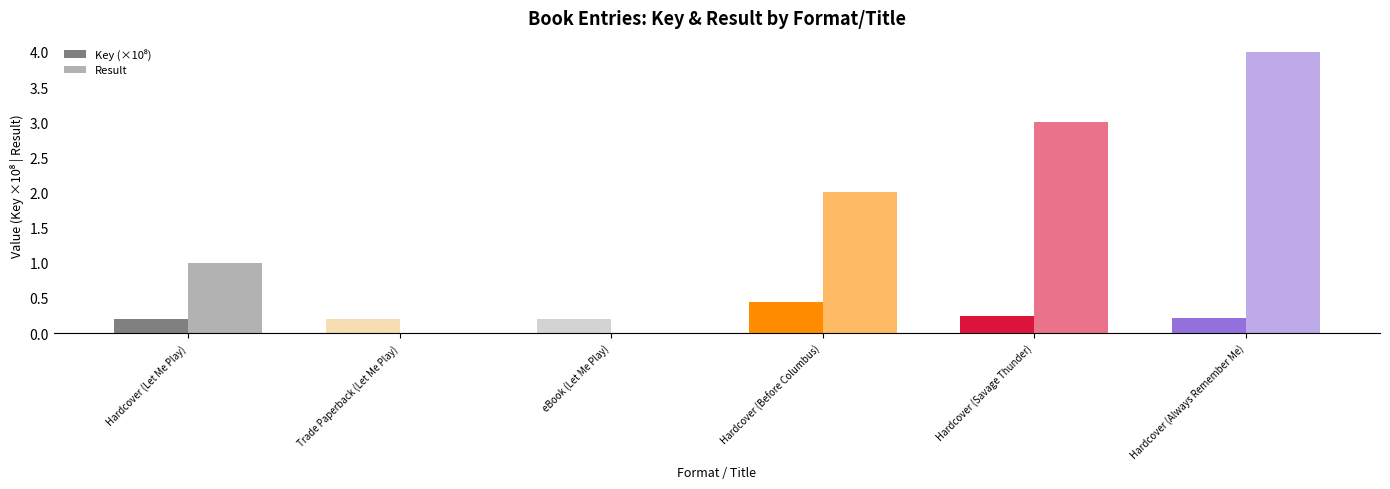

What is the average value of the Key (×10⁸) series?

0.2